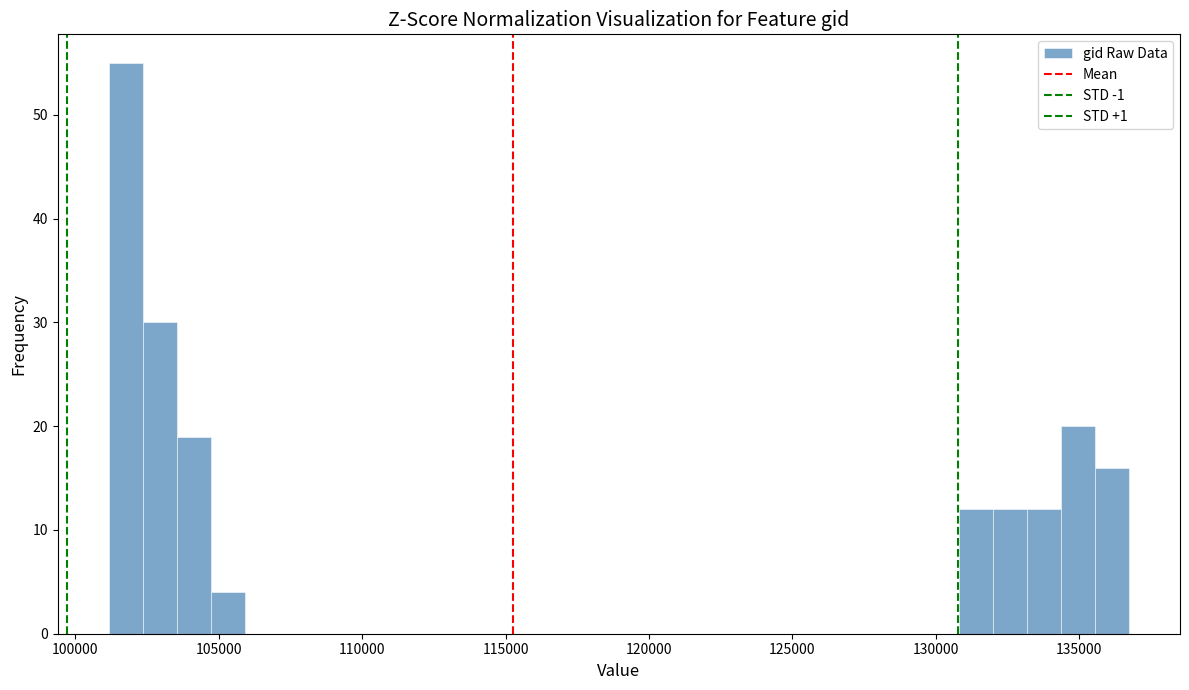

Around what value on the x-axis is the tallest bar? Give the approximate position of its centre, as read against the axis.

102000